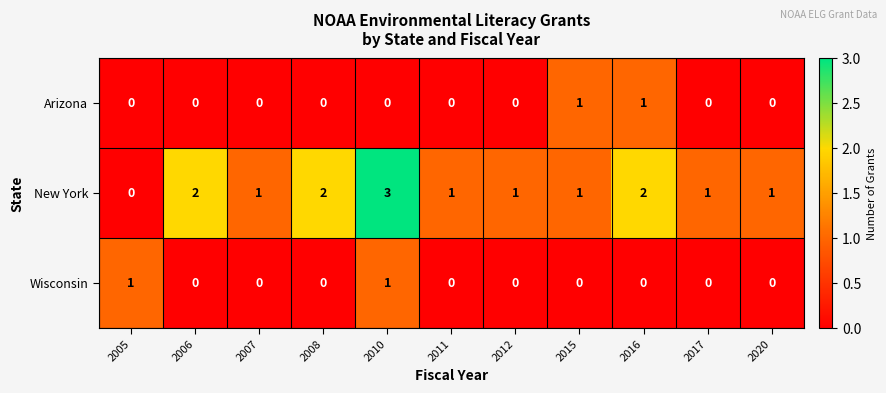

At which category does the chart reach its peak across all series?

2010